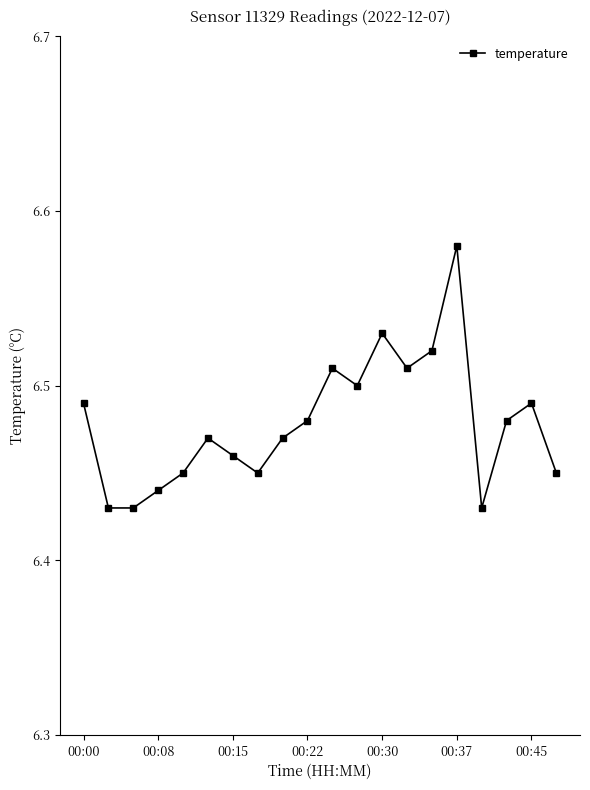

True or false: there are more than 1 points higher than both neighbors.

True